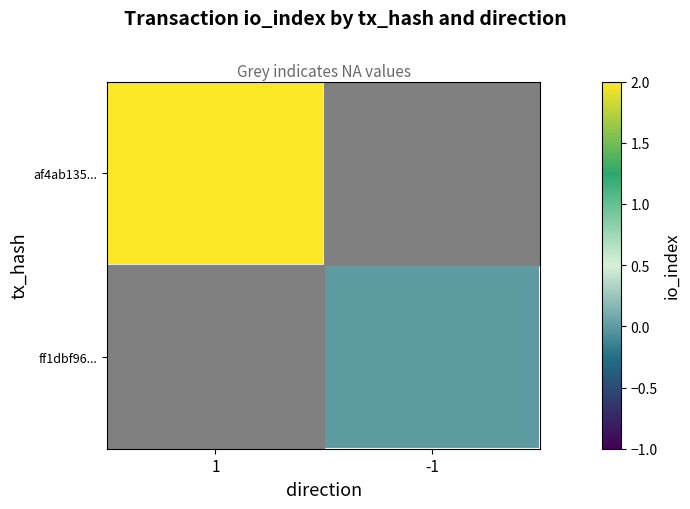

How many data points does each series have?

2